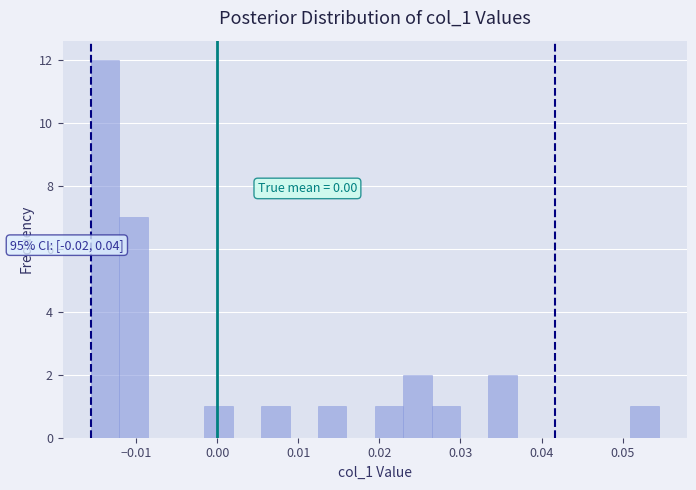

Around what value on the x-axis is the tallest bar? Give the approximate position of its centre, as read against the axis.

-0.014